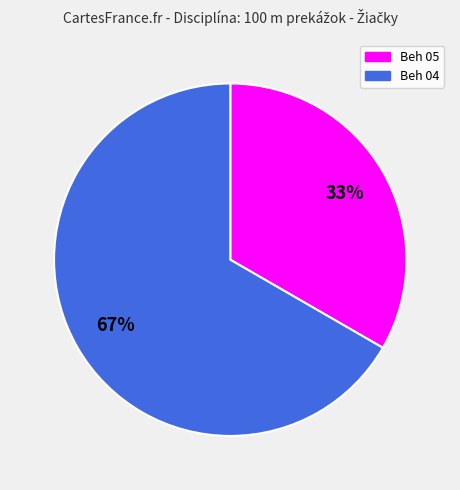

Count the number of slices in the pie.

2